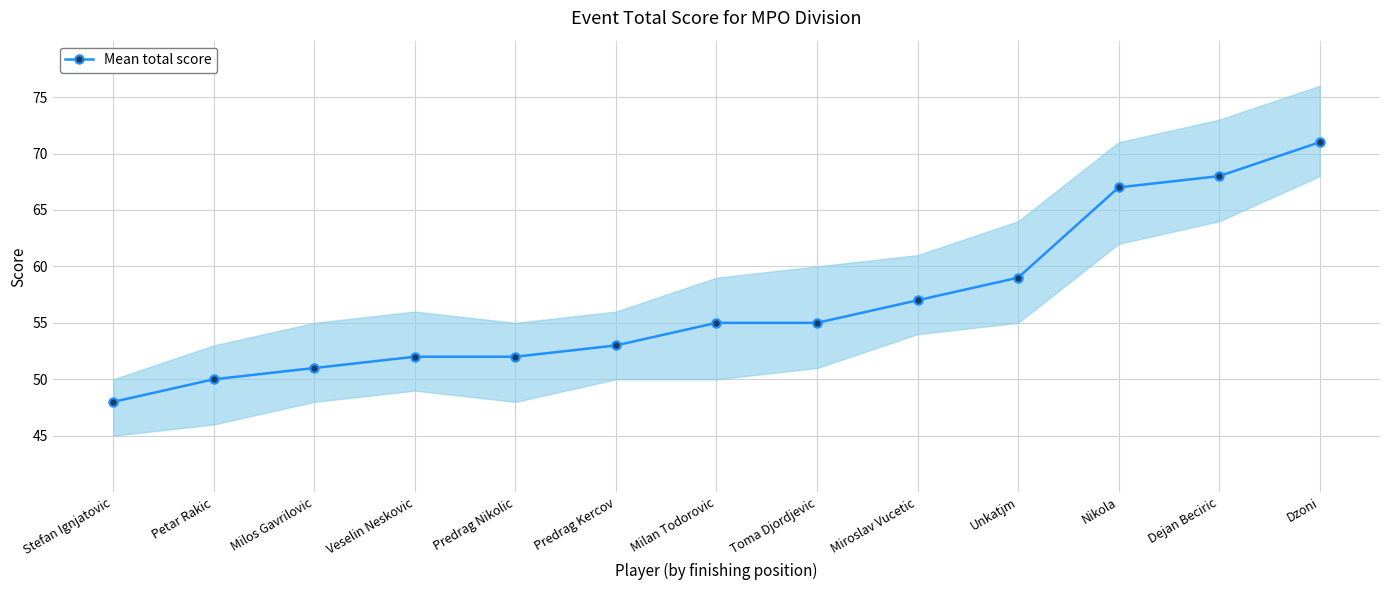

How many lines are shown in the chart?

1